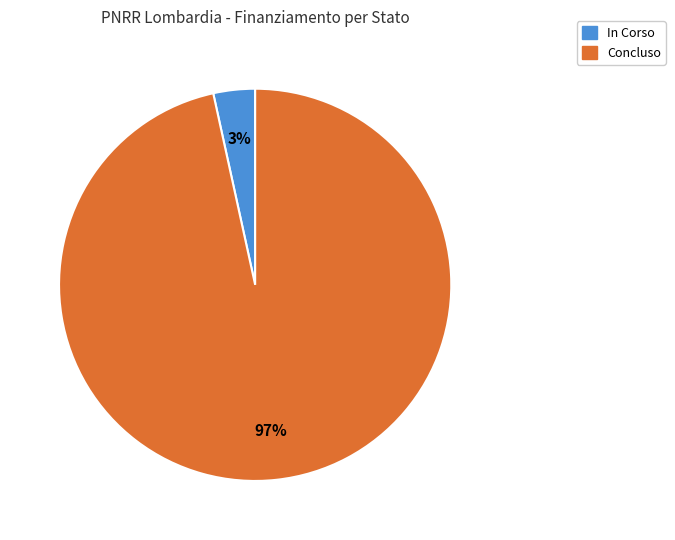

To the nearest percent, what is the average slice percentage?

50%